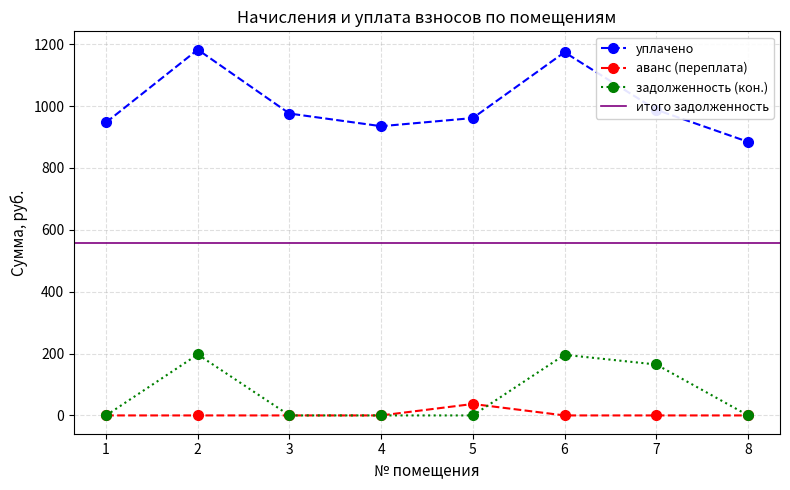

What is the difference between the maximum and second lowest values in the аванс (переплата) series?

37.0